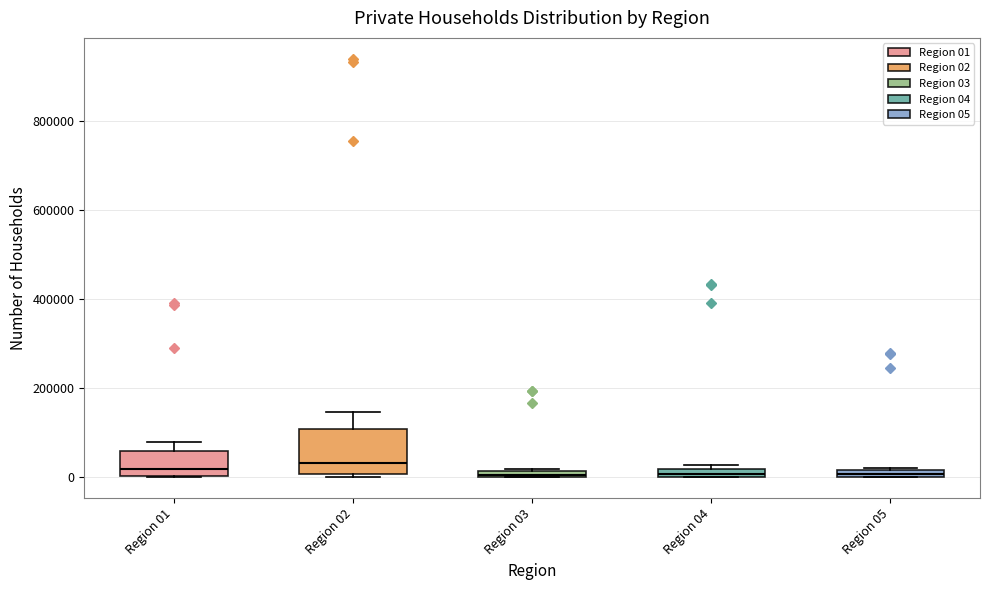

Comparing the boxes themselves (not the whiskers), which one is the tallest?

Region 02